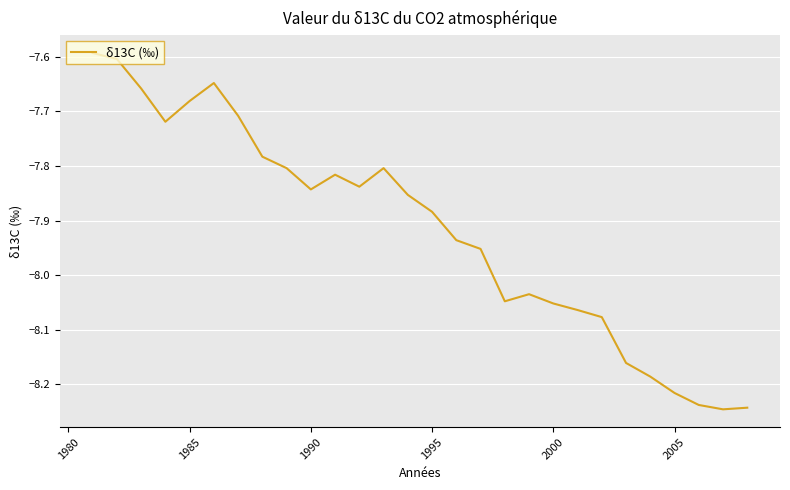

The value at 2000 is -14.4. True or false?

False